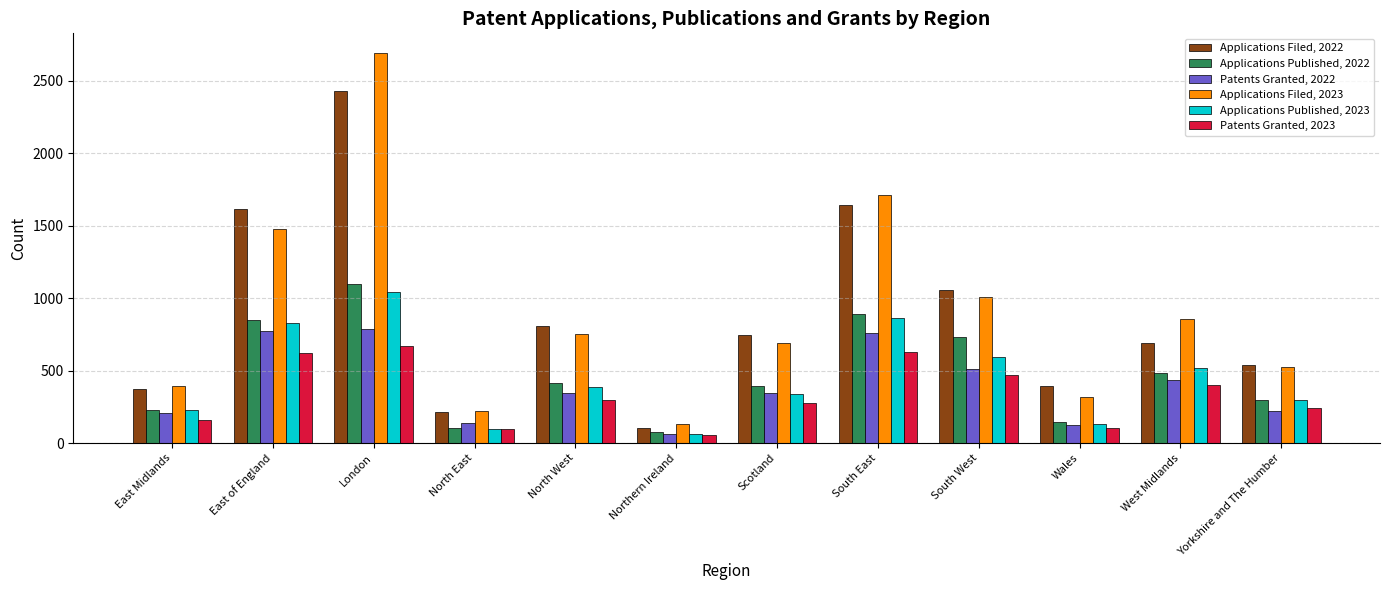

What position from the right is Scotland?

6